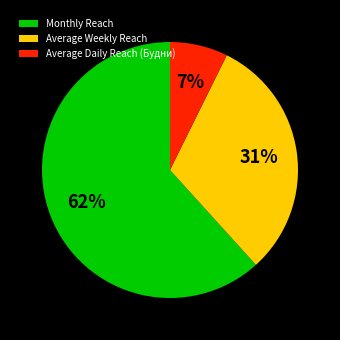

Combined, do Monthly Reach and Average Weekly Reach account for over 50%?

Yes